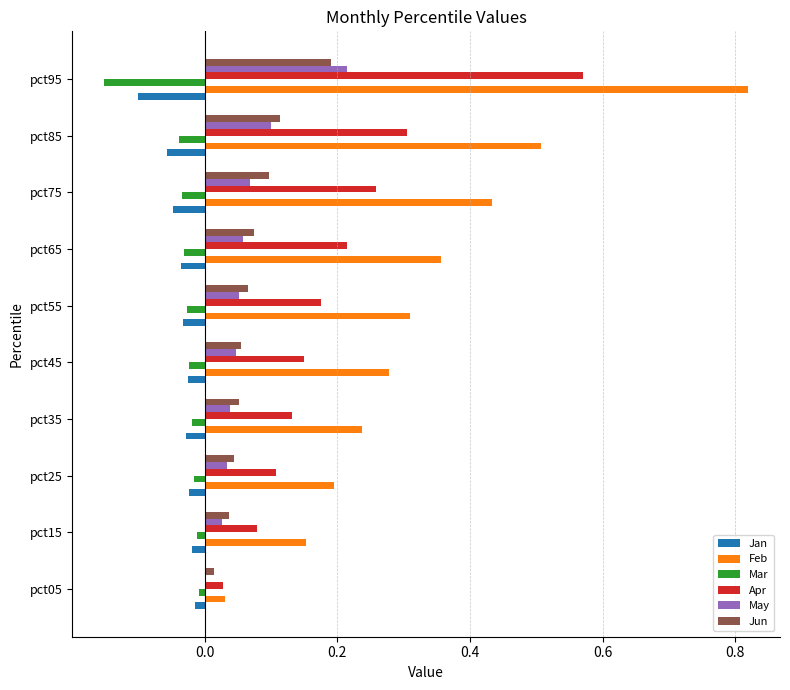

At which label does Apr reach its peak?

pct95